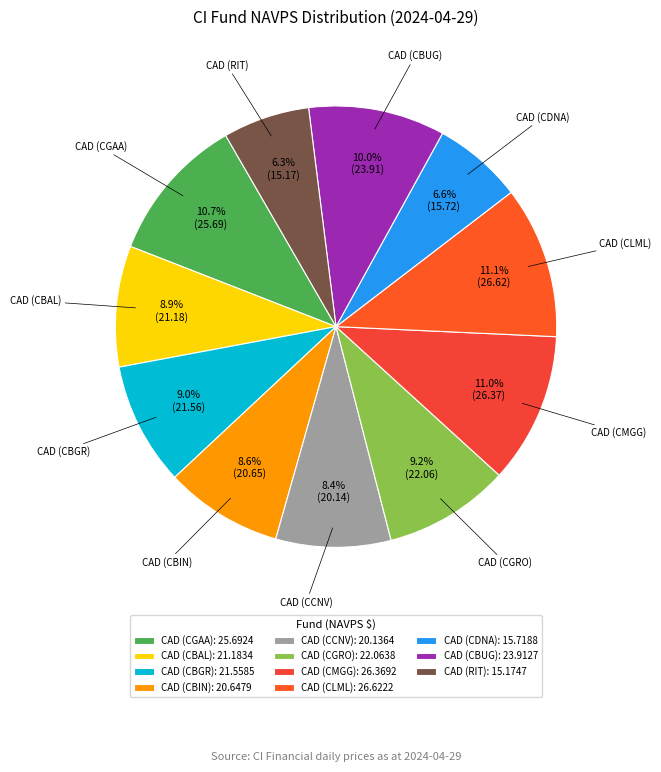

Count the number of slices in the pie.

11